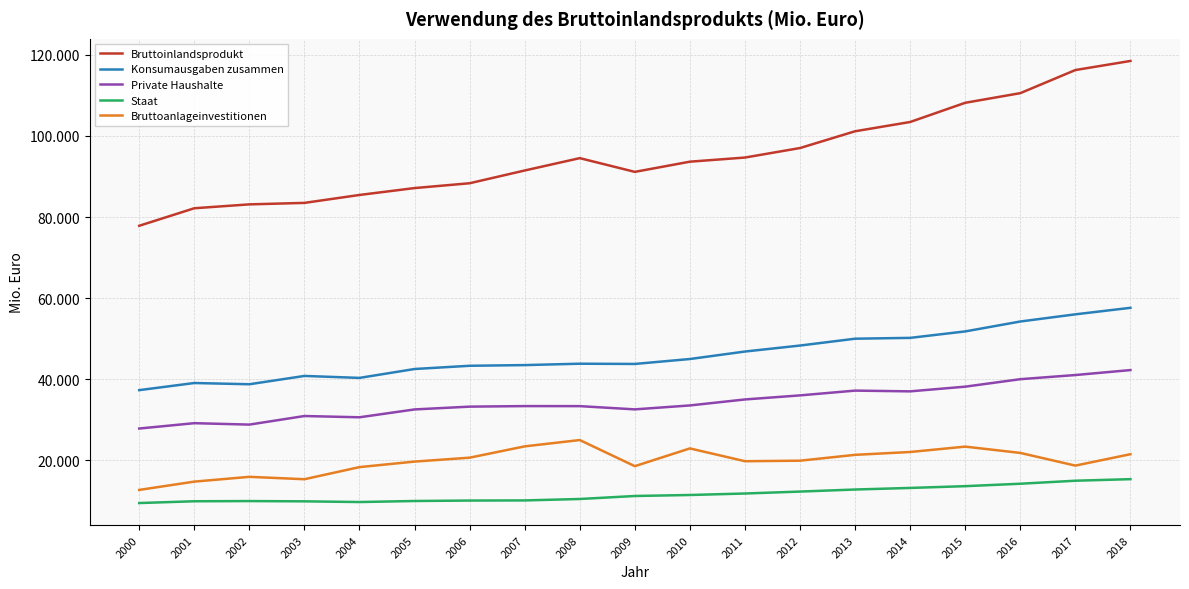

What are all the series names shown in the legend?

Bruttoinlandsprodukt, Konsumausgaben zusammen, Private Haushalte, Staat, Bruttoanlageinvestitionen